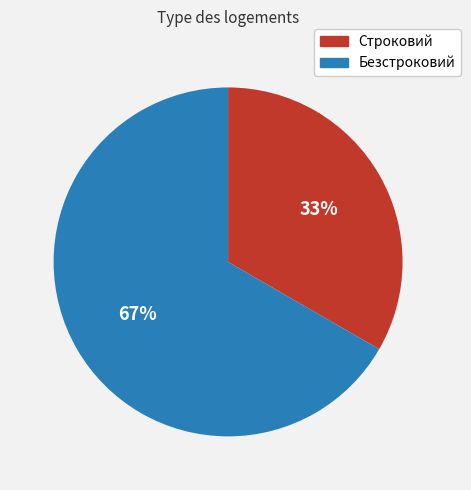

To the nearest percent, what is the combined percentage of Безстроковий and Строковий?

100%